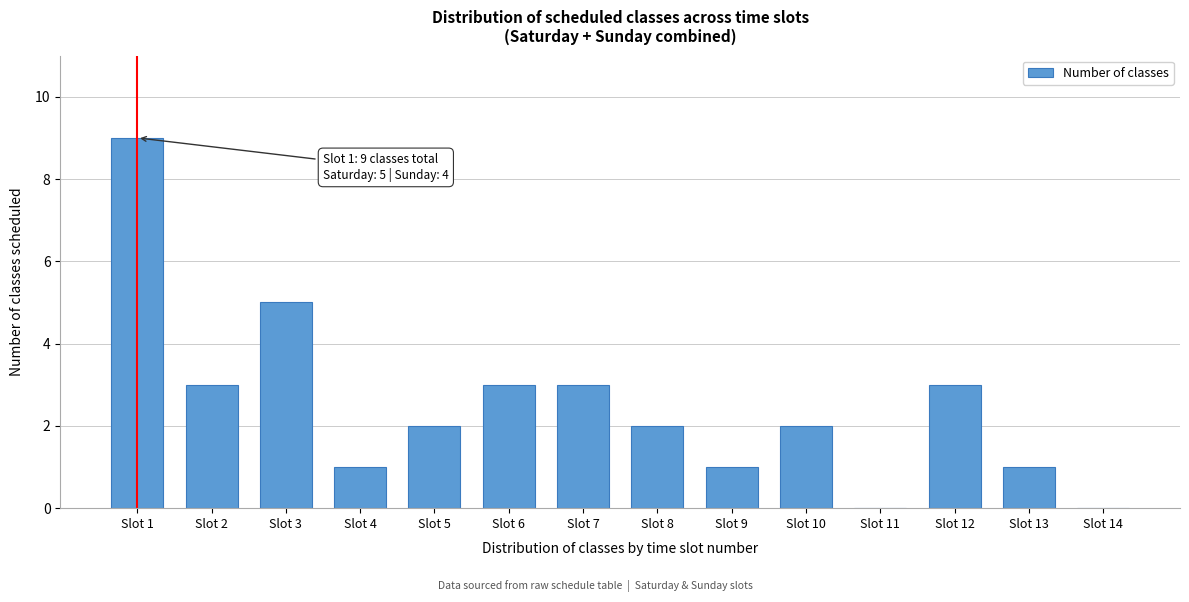

Reading left to right, what are all the values shown in this chart?

Slot 1=9	Slot 2=3	Slot 3=5	Slot 4=1	Slot 5=2	Slot 6=3	Slot 7=3	Slot 8=2	Slot 9=1	Slot 10=2	Slot 11=0	Slot 12=3	Slot 13=1	Slot 14=0